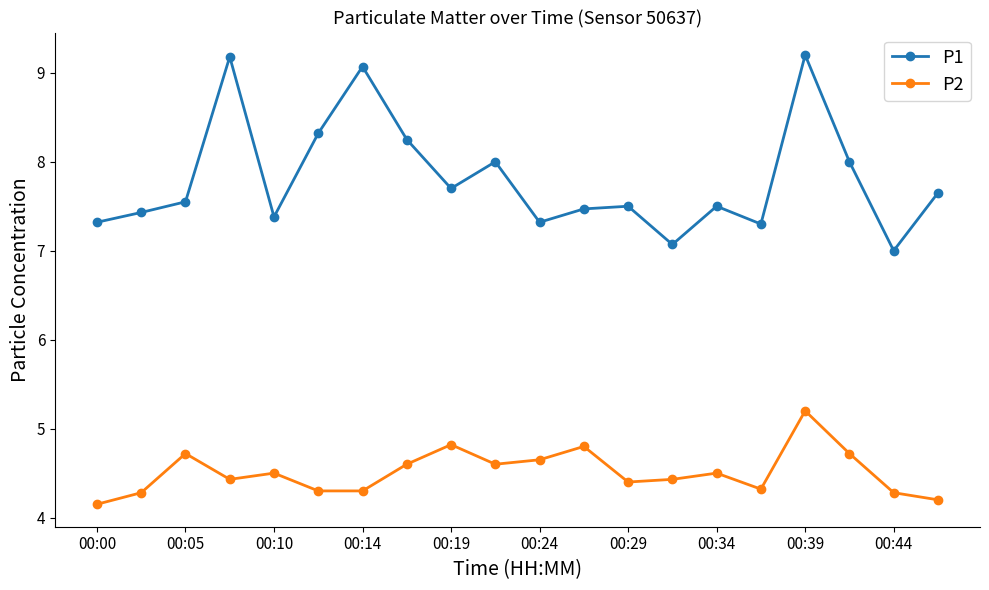

What is the value of the P1 point at the 18th from the left?

8.0